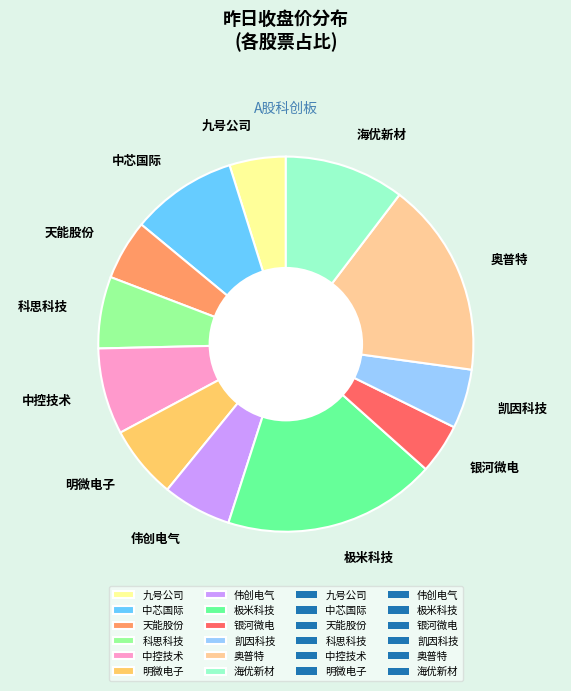

Which has a higher value, 天能股份 or 中芯国际?

中芯国际